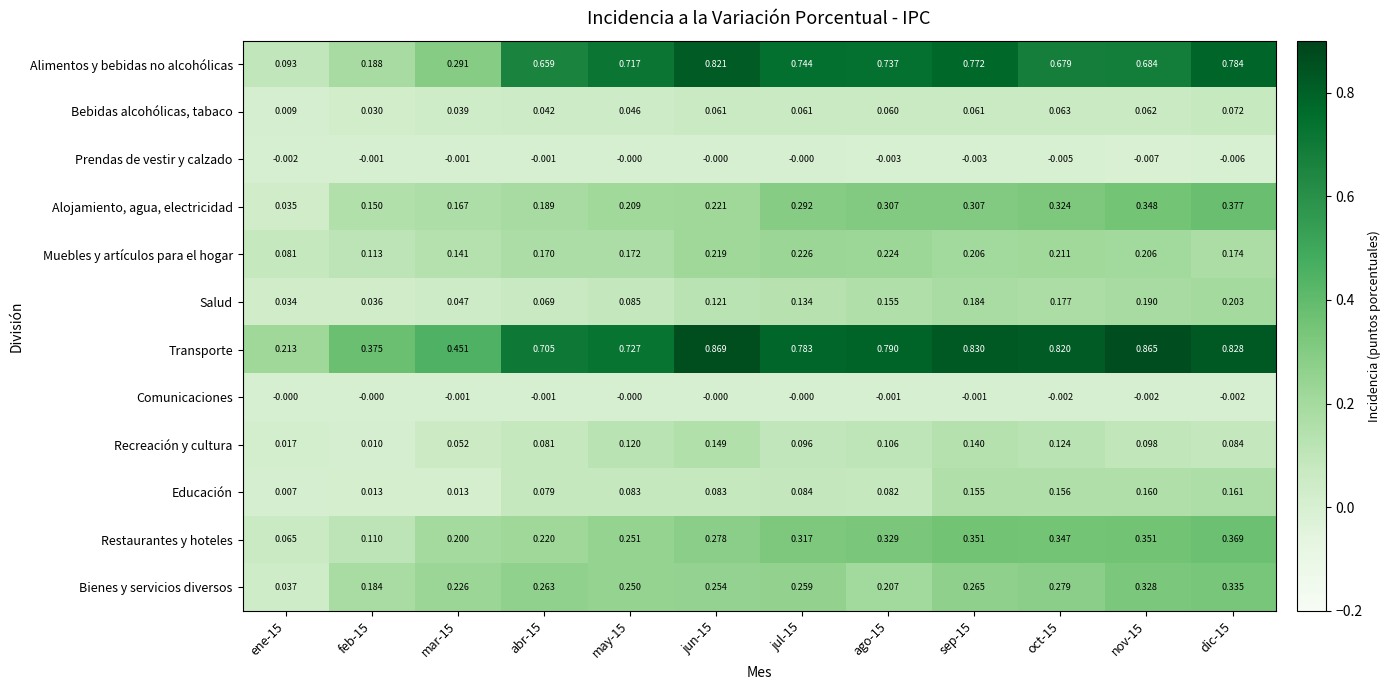

At sep-15, list the series in order from largest to smallest.

Transporte, Alimentos y bebidas no alcohólicas, Restaurantes y hoteles, Alojamiento, agua, electricidad, Bienes y servicios diversos, Muebles y artículos para el hogar, Salud, Educación, Recreación y cultura, Bebidas alcohólicas, tabaco, Comunicaciones, Prendas de vestir y calzado